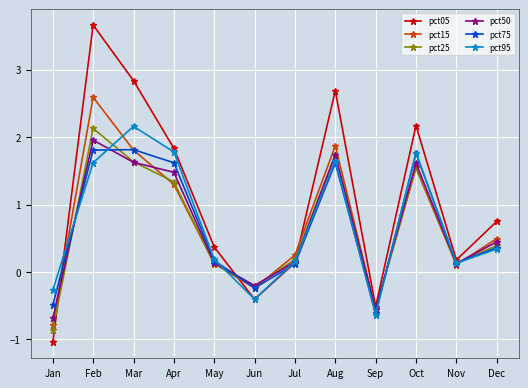

At which category does pct95 reach its first local valley?

Jun